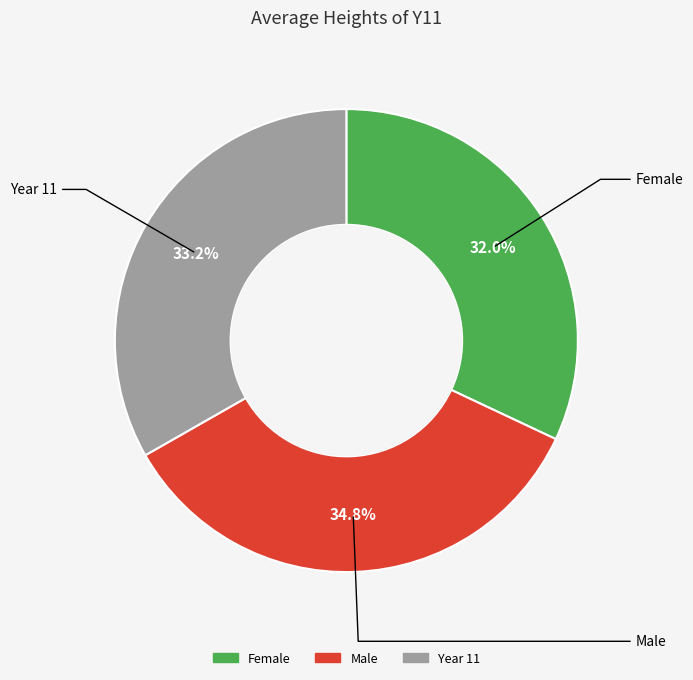

Does Female represent more than half of the total?

No